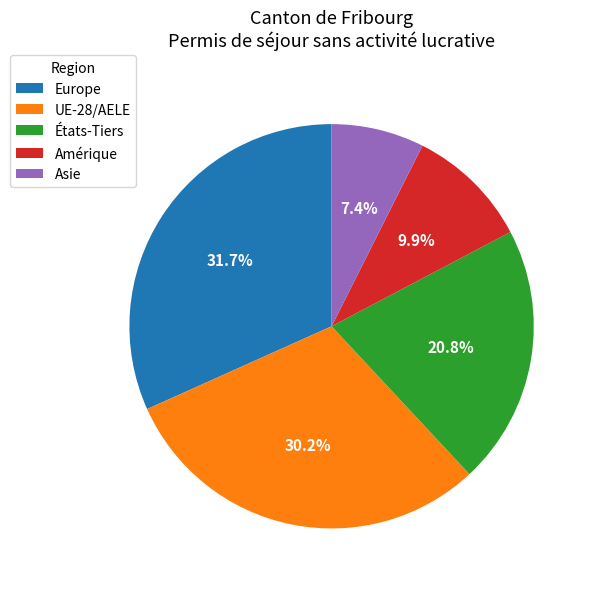

Is there any slice that represents more than half of the pie?

No